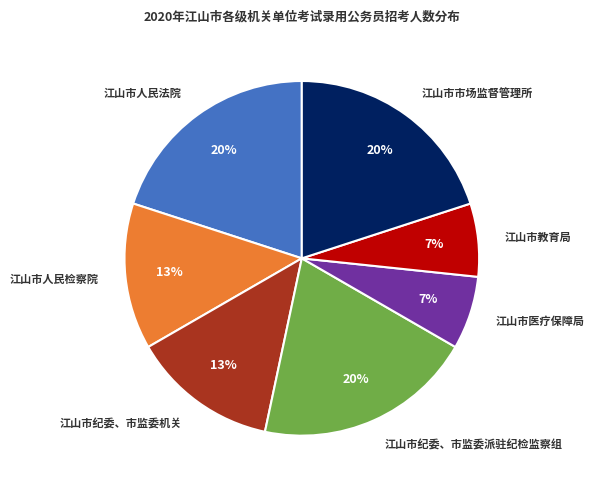

How many segments does this pie chart have?

7